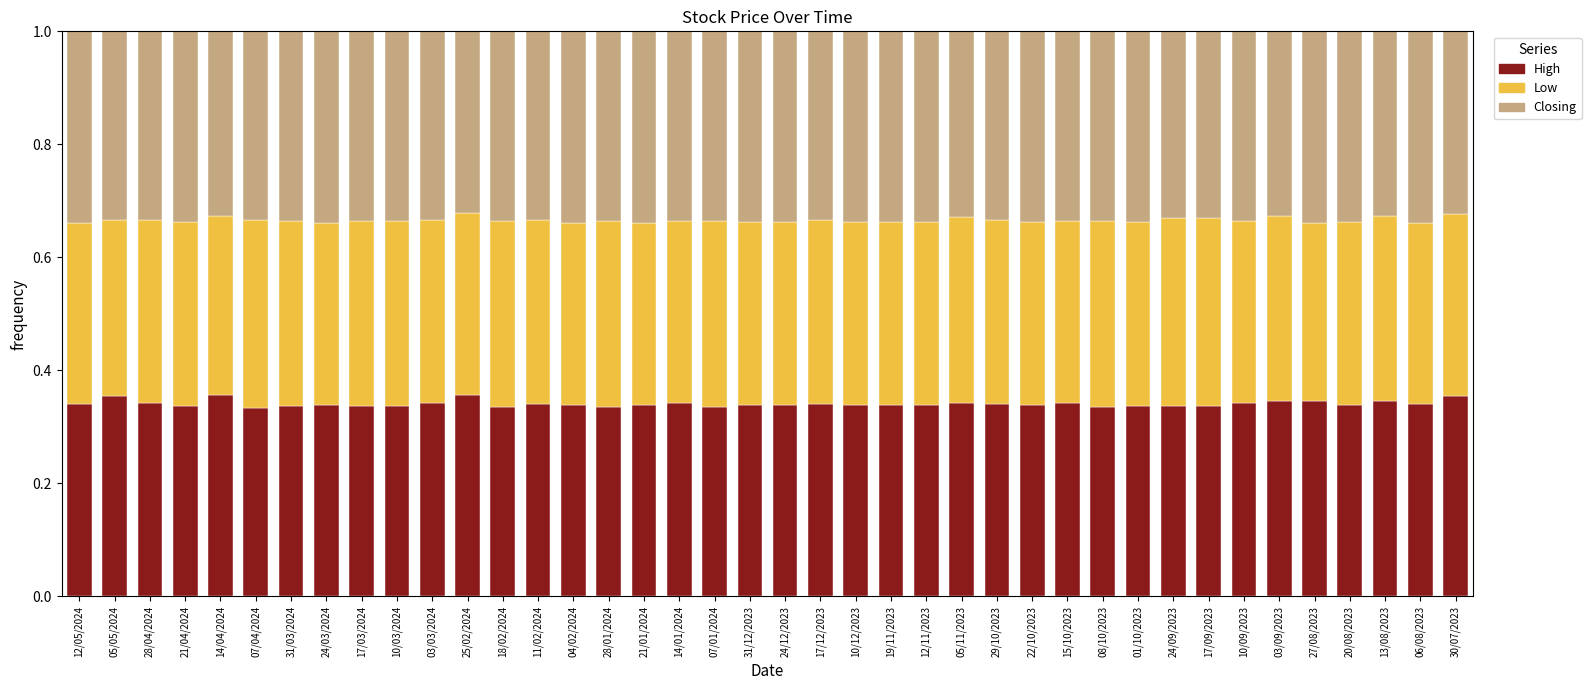

Are the bars grouped side by side (vs. stacked)?

No